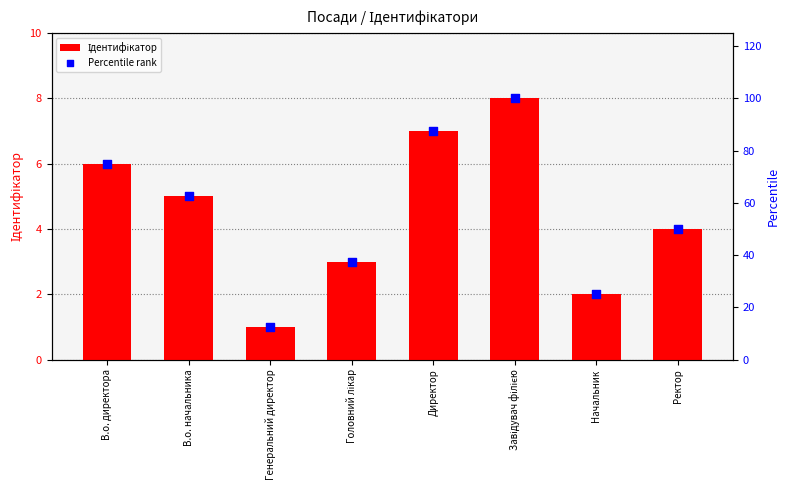

At which category is the sum across all series the highest?

Завідувач філією